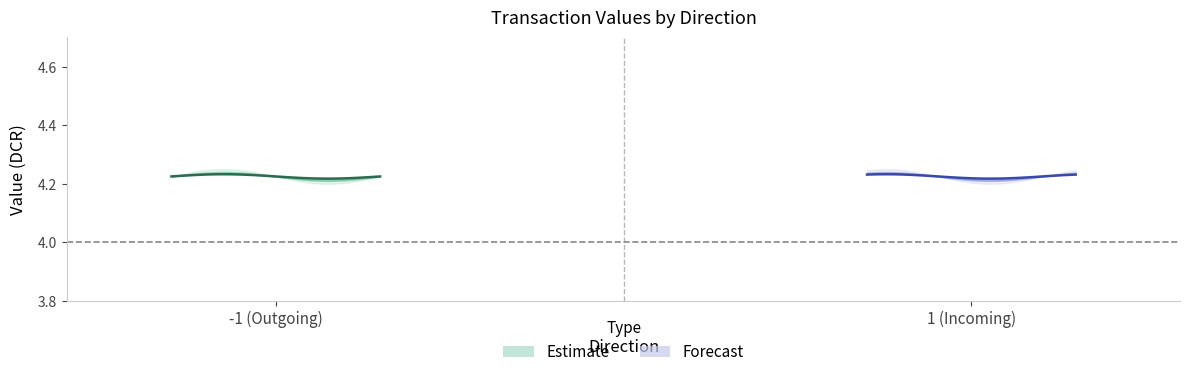

How many data points does each series have?

4